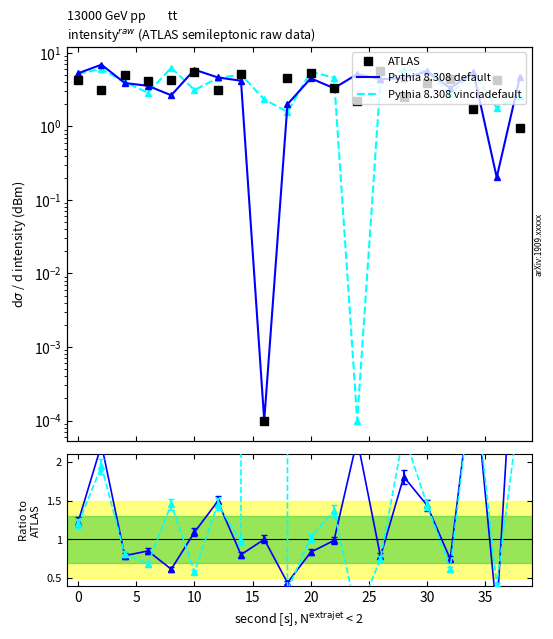

What is the difference between the second highest and second lowest values in the ATLAS series?

4.5